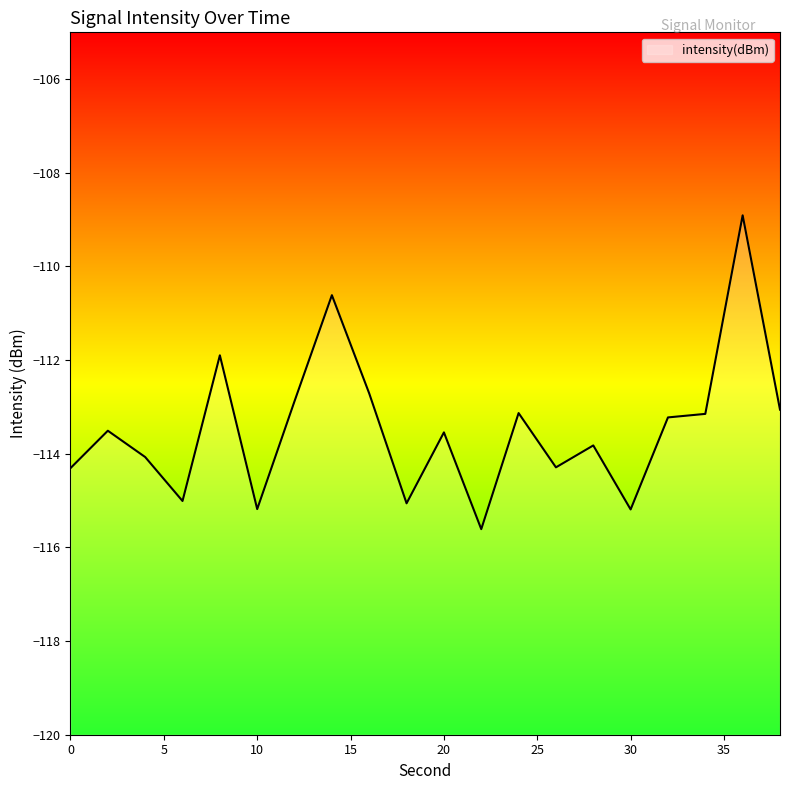

Count the number of categories in the chart.

20